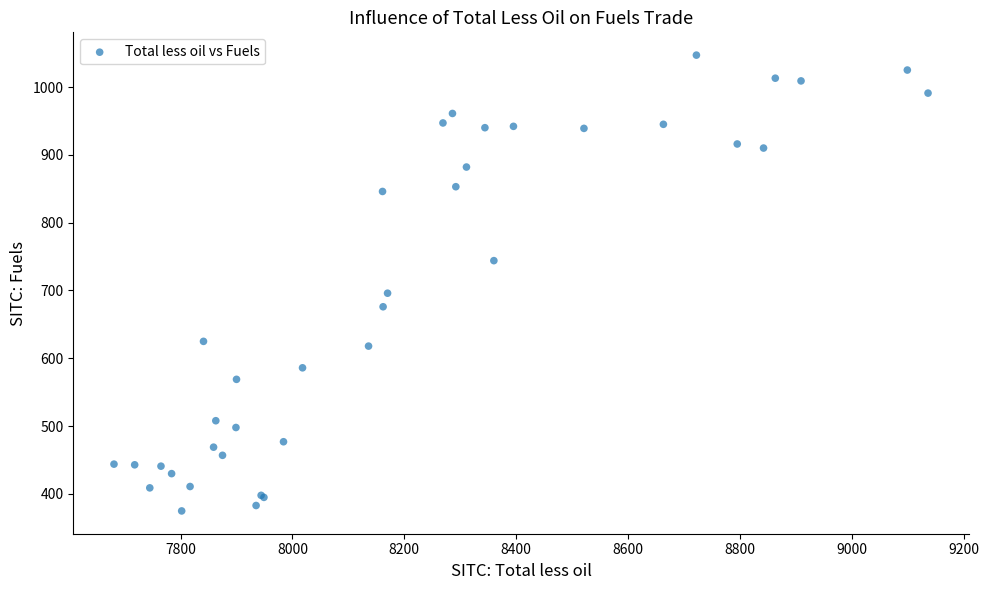

What Y value in the scatter plot is closest to 711?

696